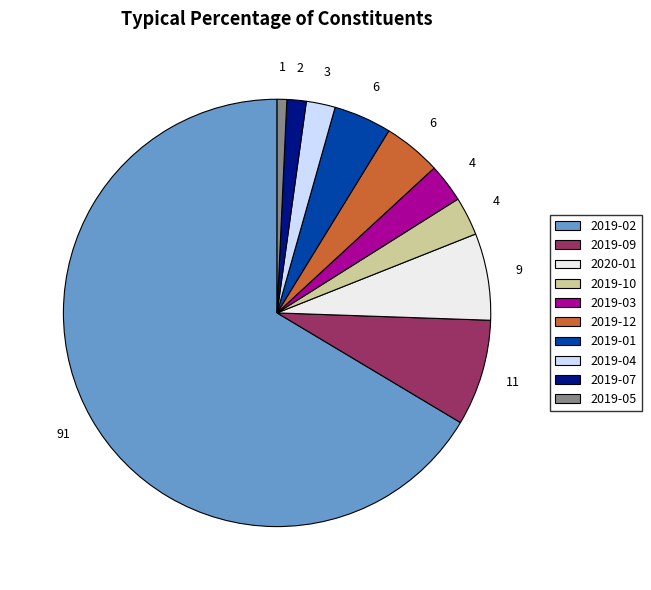

Does 2019-02 represent more than half of the total?

Yes